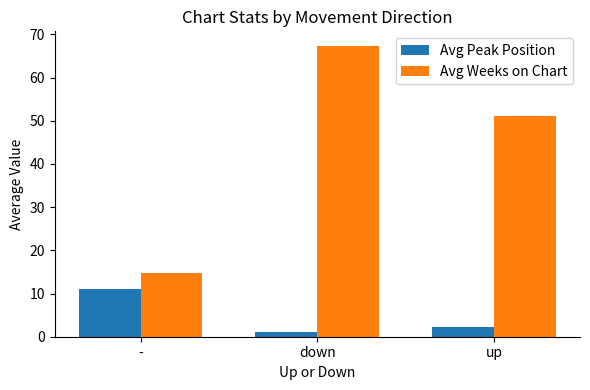

Are the bars horizontal?

No